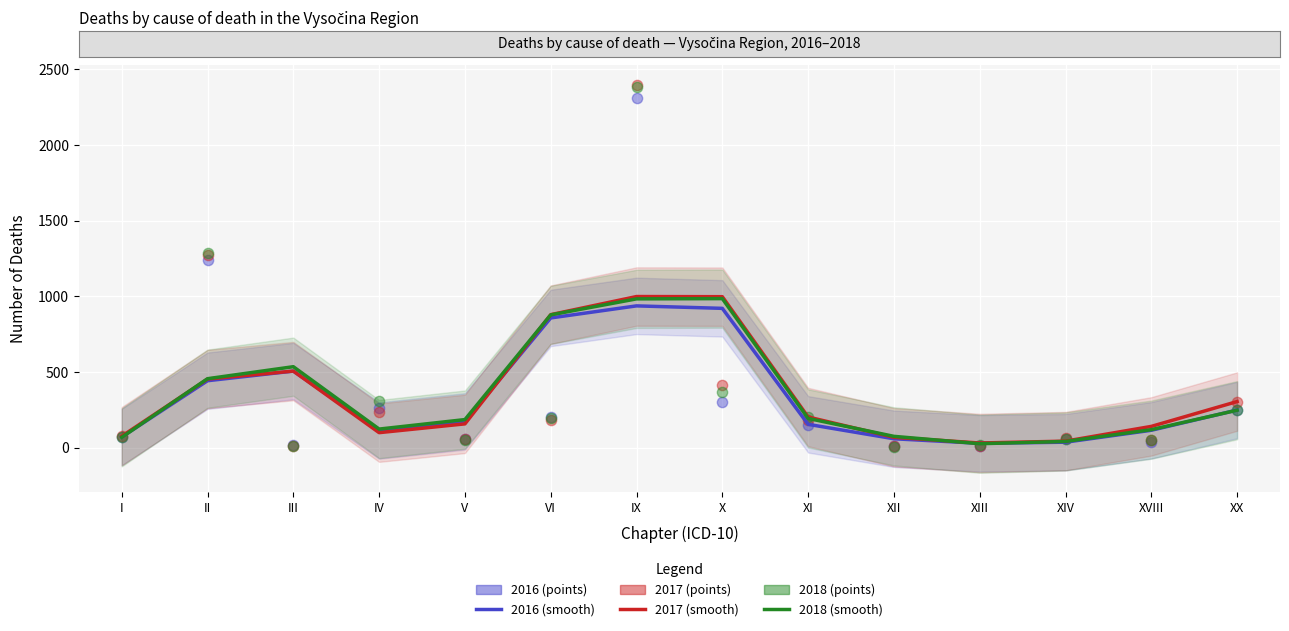

At how many categories does at least one series exceed 488?

5